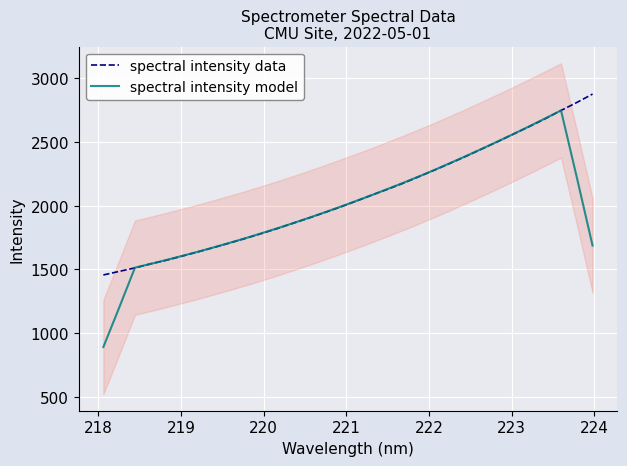

How many intersections are there between spectral intensity data and spectral intensity model?

6